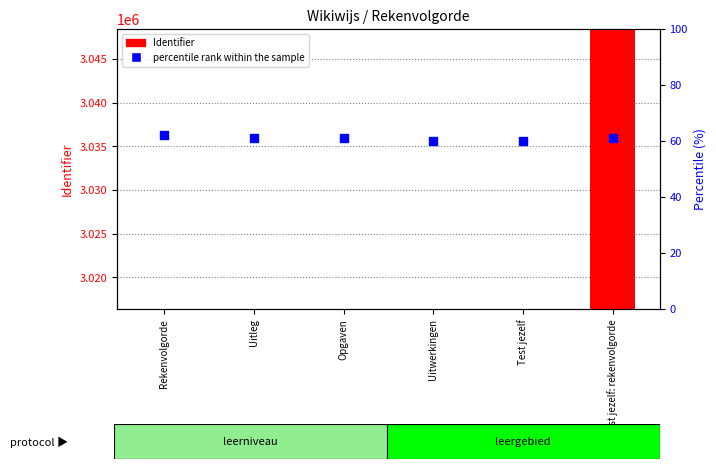

Which series reaches the maximum Y coordinate?

Identifier